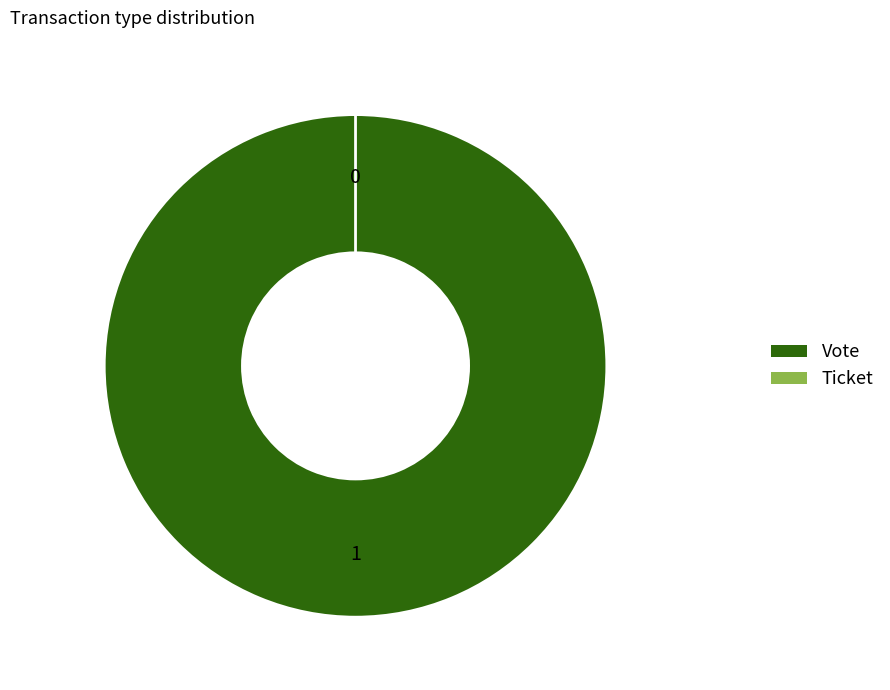

Rank the categories by value from lowest to highest.

Ticket, Vote